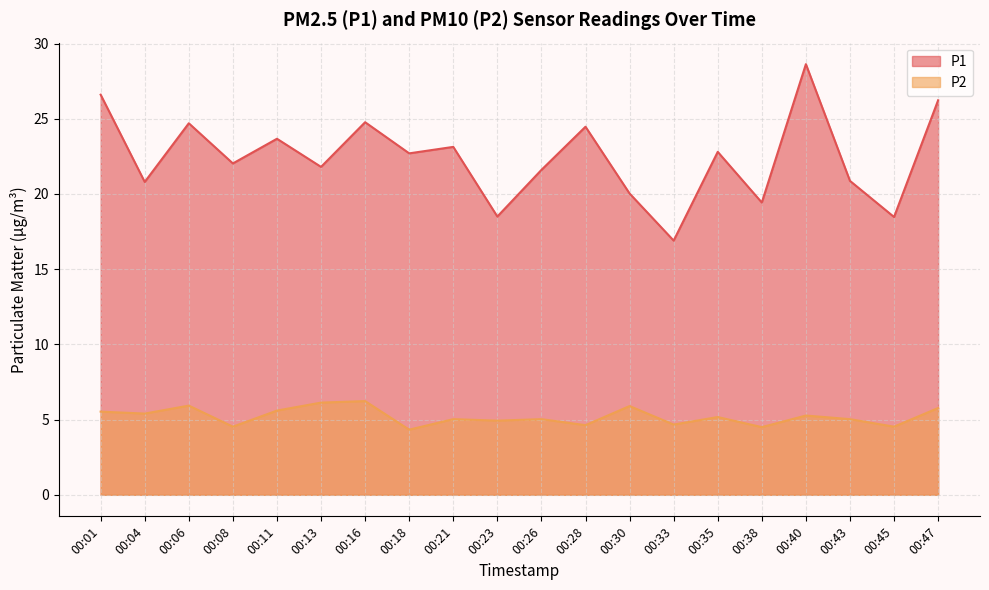

At which label does P1 first exceed 22?

00:01